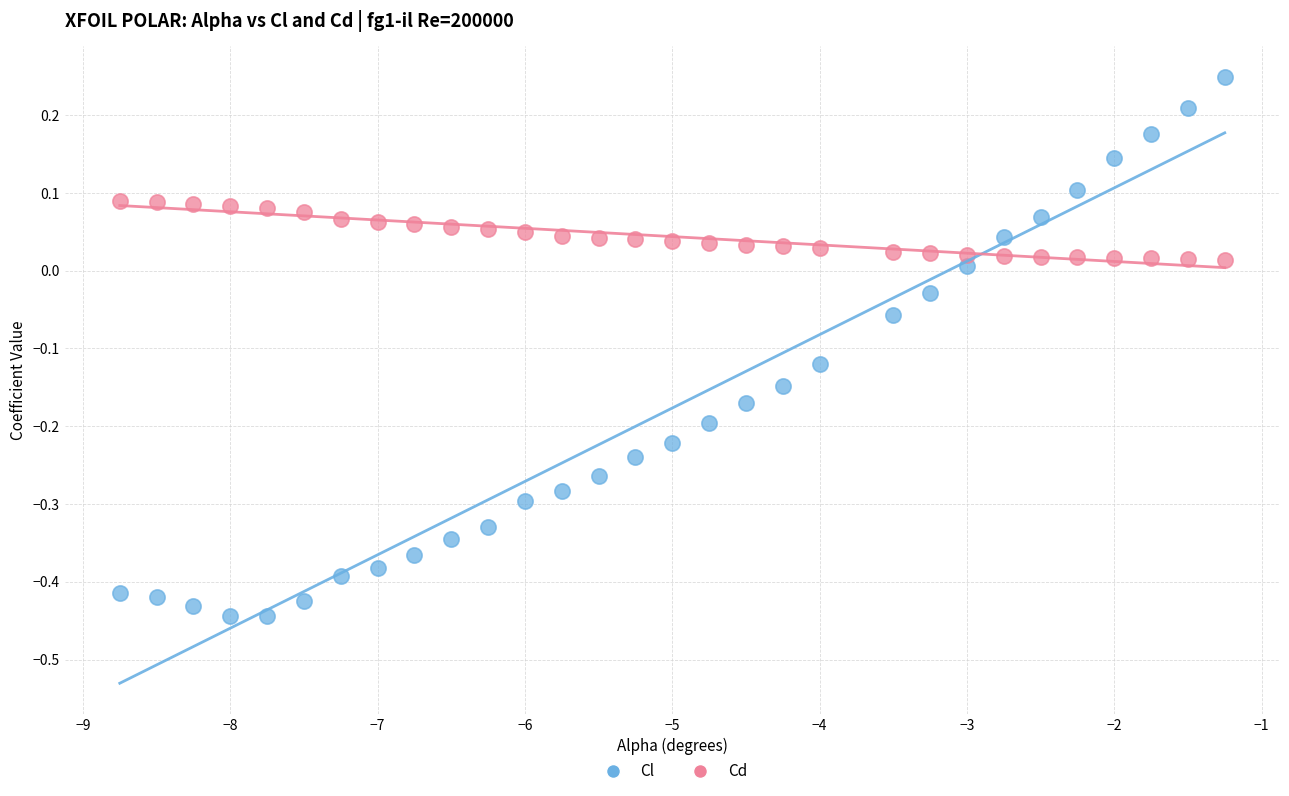

What are all the series names shown in the legend?

Cl, Cd